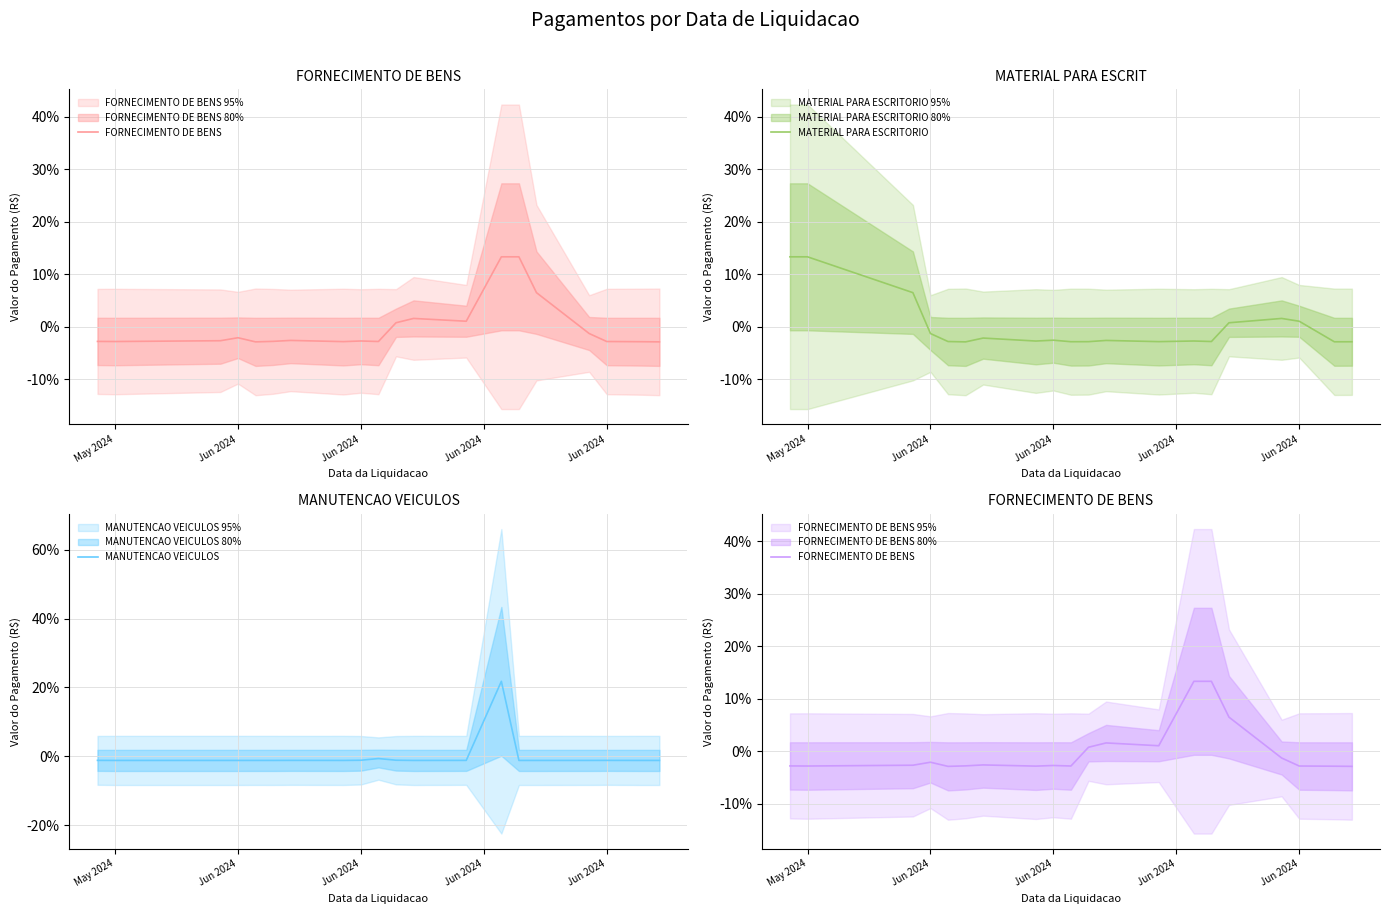

Reading right to left, list all the values displayed in this chart.

FORNECIMENTO DE BENS: -0.0	-0.0	-0.0	-0.0	0.1	0.1	0.1	0.0	0.0	0.0	-0.0	-0.0	-0.0	-0.0	-0.0	-0.0	-0.0	-0.0	-0.0	-0.0
MATERIAL PARA ESCRITORIO: -0.0	-0.0	0.0	0.0	0.0	-0.0	-0.0	-0.0	-0.0	-0.0	-0.0	-0.0	-0.0	-0.0	-0.0	-0.0	-0.0	0.1	0.1	0.1
MANUTENCAO VEICULOS: -0.0	-0.0	-0.0	-0.0	-0.0	-0.0	0.2	-0.0	-0.0	-0.0	-0.0	-0.0	-0.0	-0.0	-0.0	-0.0	-0.0	-0.0	-0.0	-0.0